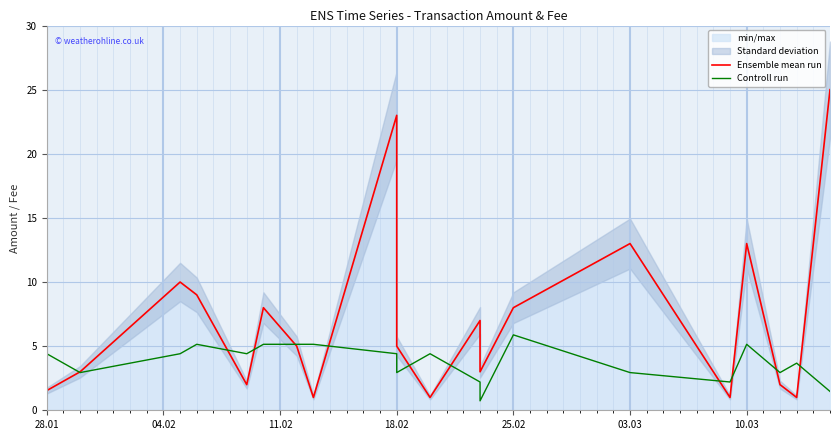

Reading left to right, what are all the values shown in this chart?

Ensemble mean run: 1.5	3.0	10.0	9.0	2.0	8.0	5.0	1.0	23.0	5.0	1.0	7.0	3.0	8.0	13.0	1.0	13.0	2.0	1.0	25.0
Controll run: 4.4	2.9	4.4	5.1	4.4	5.1	5.1	5.1	4.4	2.9	4.4	2.2	0.7	5.9	2.9	2.2	5.1	2.9	3.7	1.5